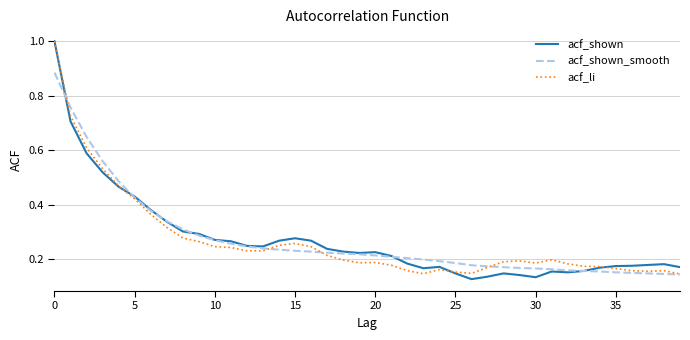

Which series has the largest total across all categories?

acf_shown_smooth